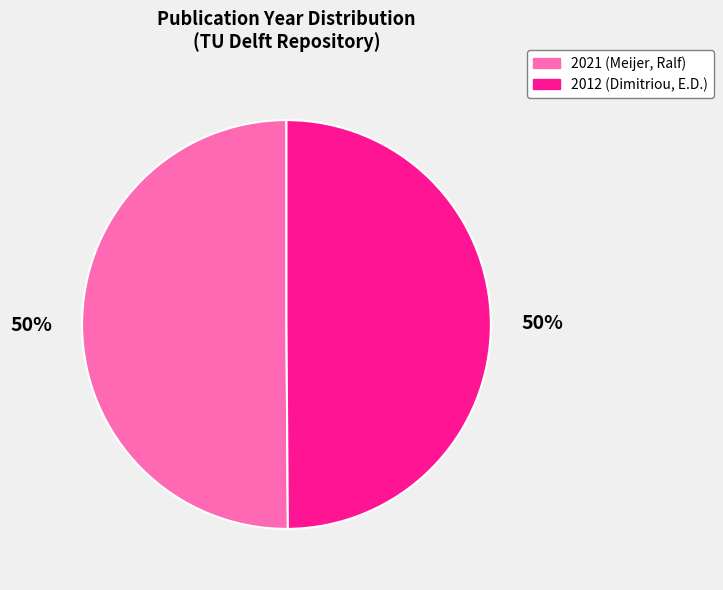

Do 2012 (Dimitriou, E.D.) and 2021 (Meijer, Ralf) together represent more than half of the pie?

Yes